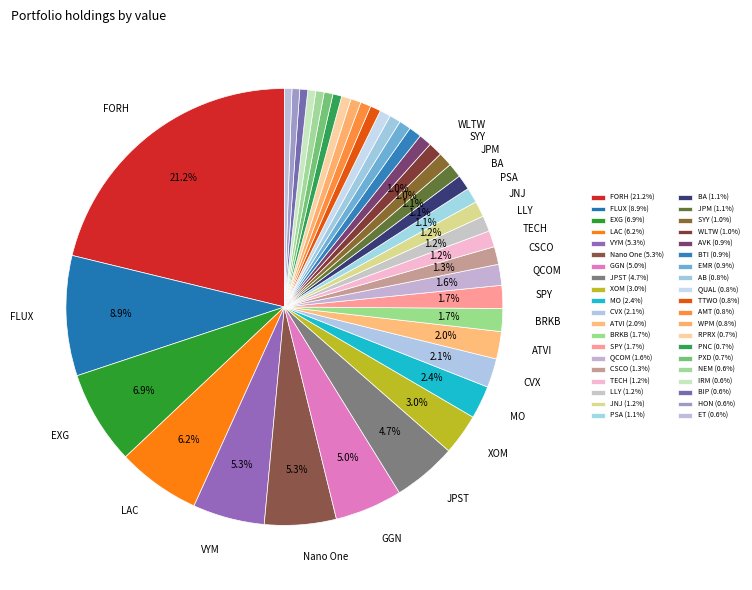

How many slices are in this pie chart?

40